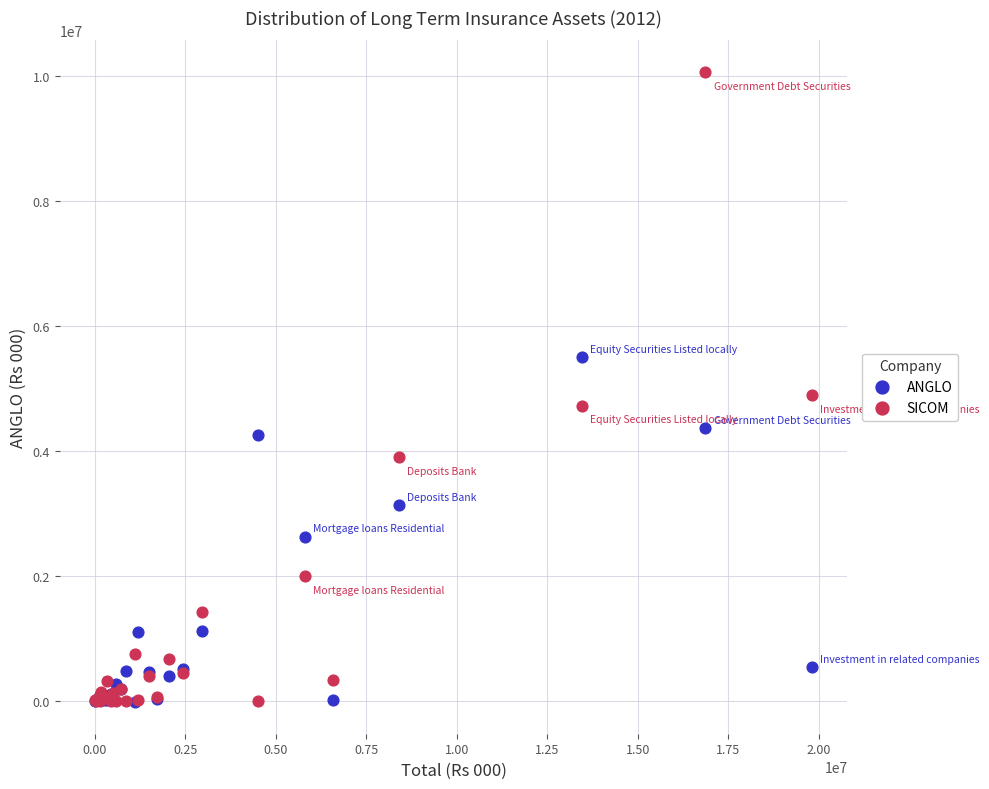

In the ANGLO series, what Y value is closest to 2738628?

2626605.0